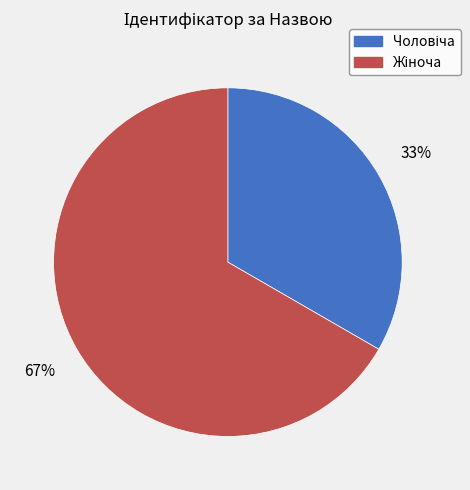

Is there a majority slice in this chart?

Yes